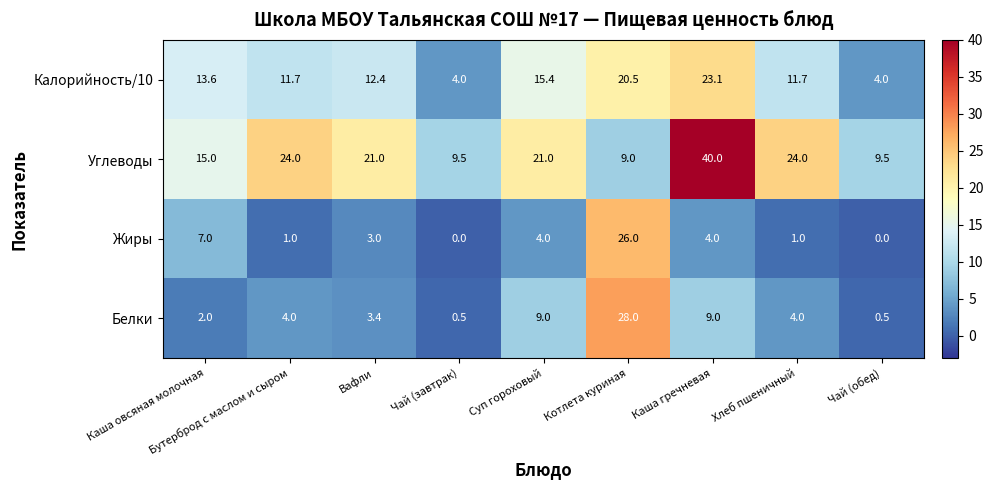

At how many categories does at least one series exceed 33?

1